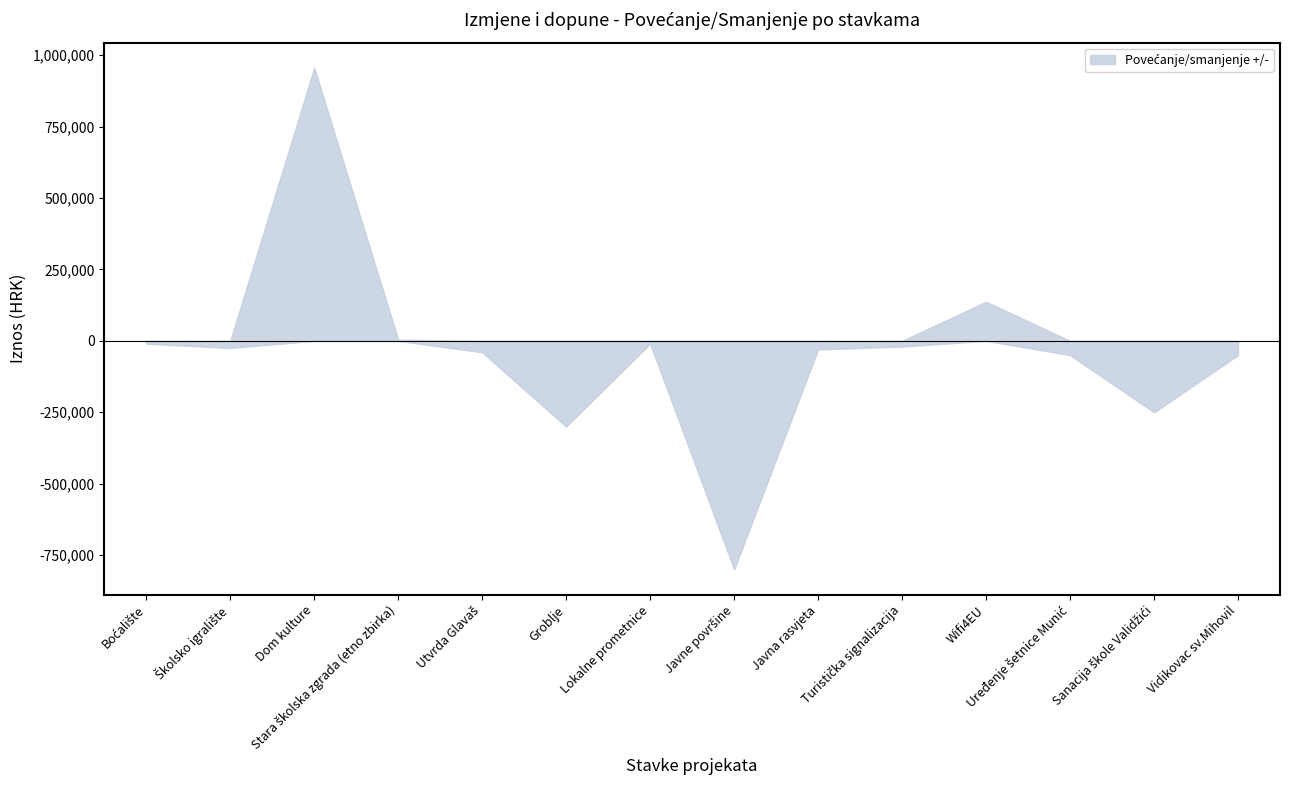

Is it true that the value at Turistička signalizacija is -20000?

True